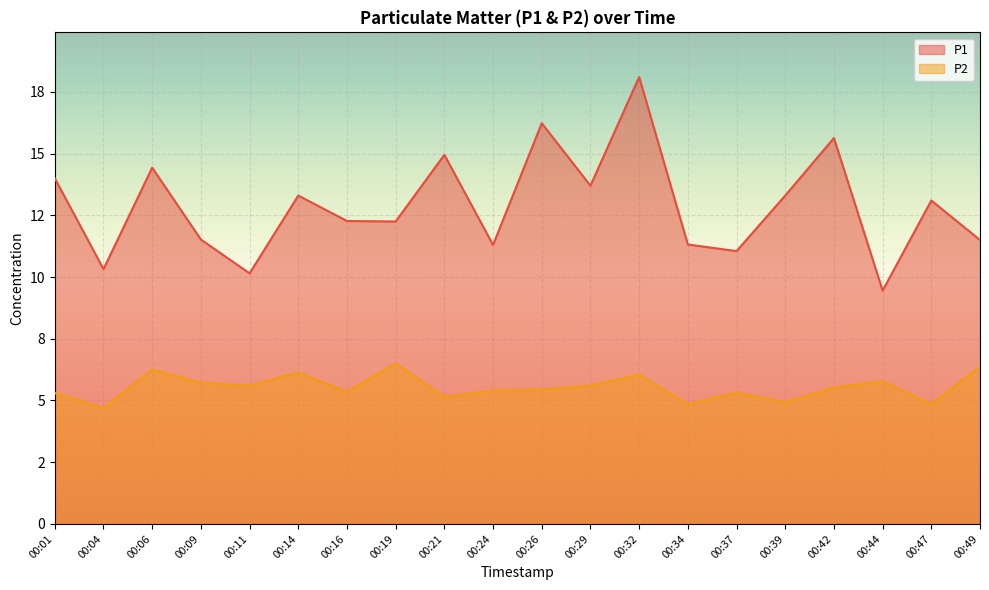

At which category does the chart reach its peak across all series?

00:32